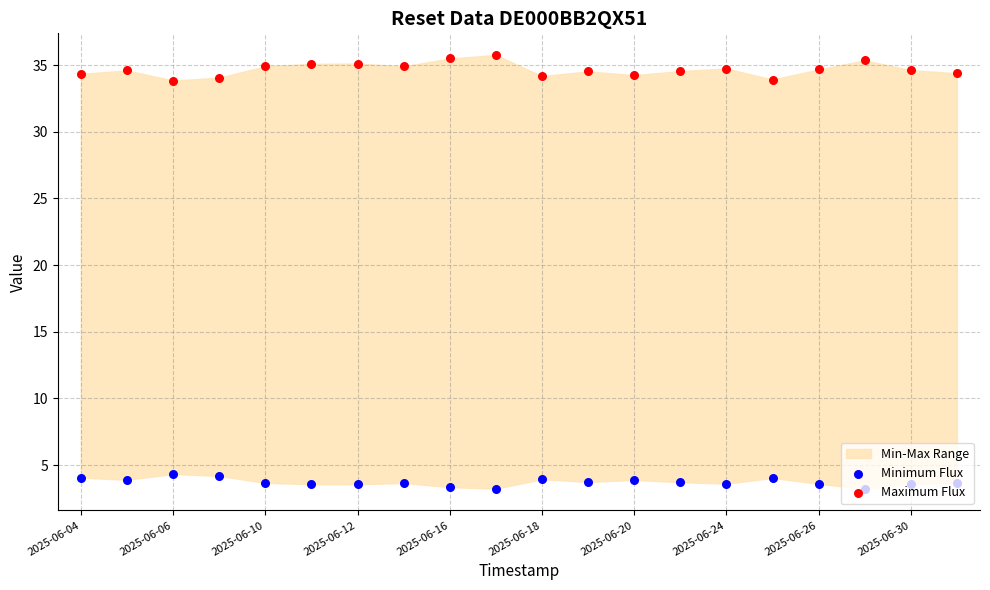

Is the value of Minimum Flux at 10 greater than the value of Maximum Flux at 2025-06-30?

No